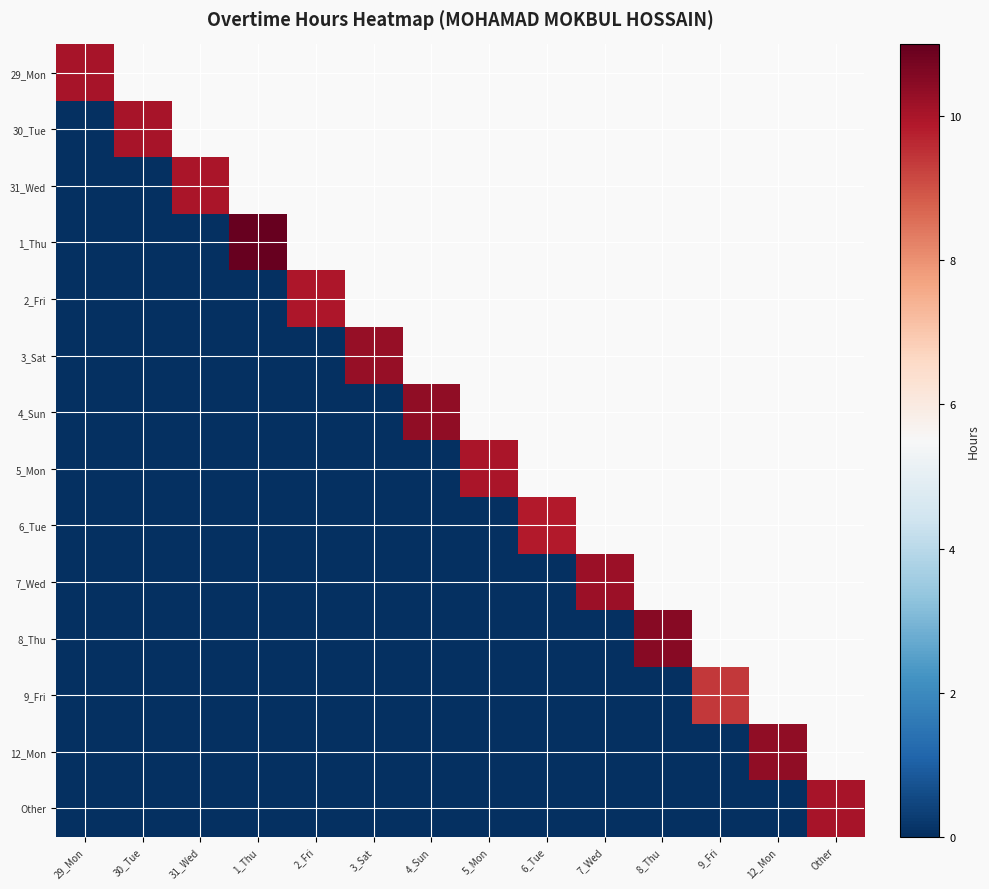

At 5_Mon, list the series in order from smallest to largest.

6_Tue, 7_Wed, 8_Thu, 9_Fri, 12_Mon, Other, 29_Mon, 30_Tue, 31_Wed, 1_Thu, 2_Fri, 3_Sat, 4_Sun, 5_Mon